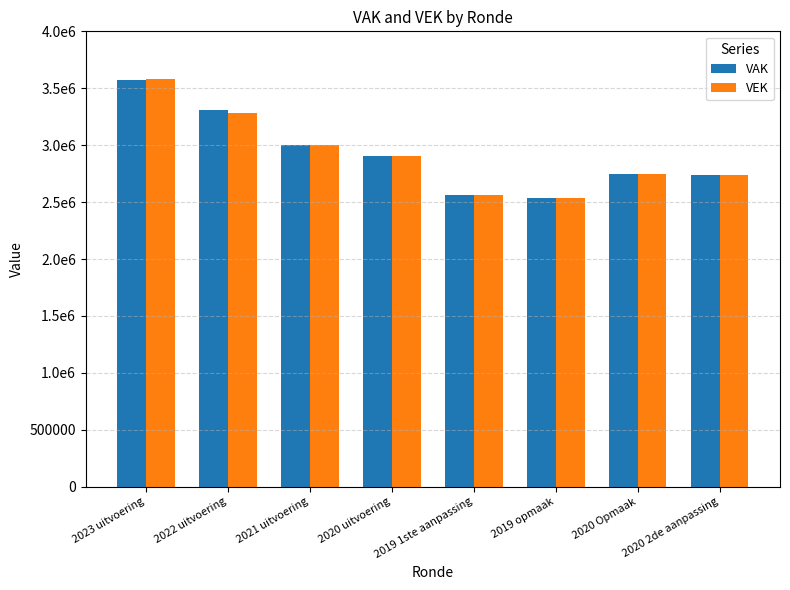

Does the chart contain stacked bars?

No